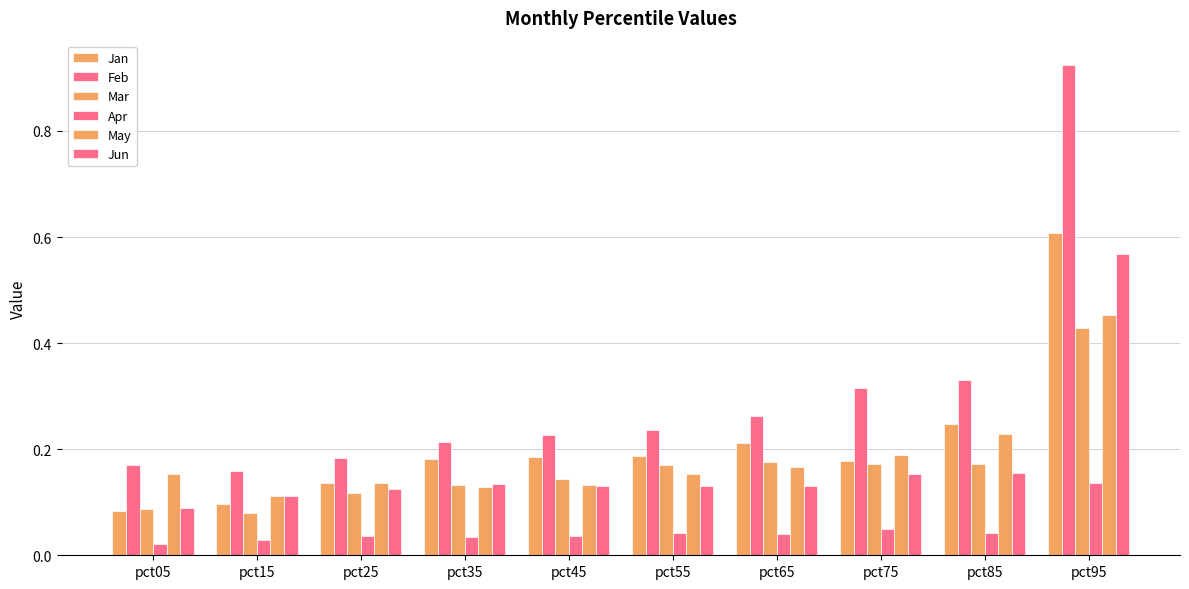

Count the number of data series in this chart.

6